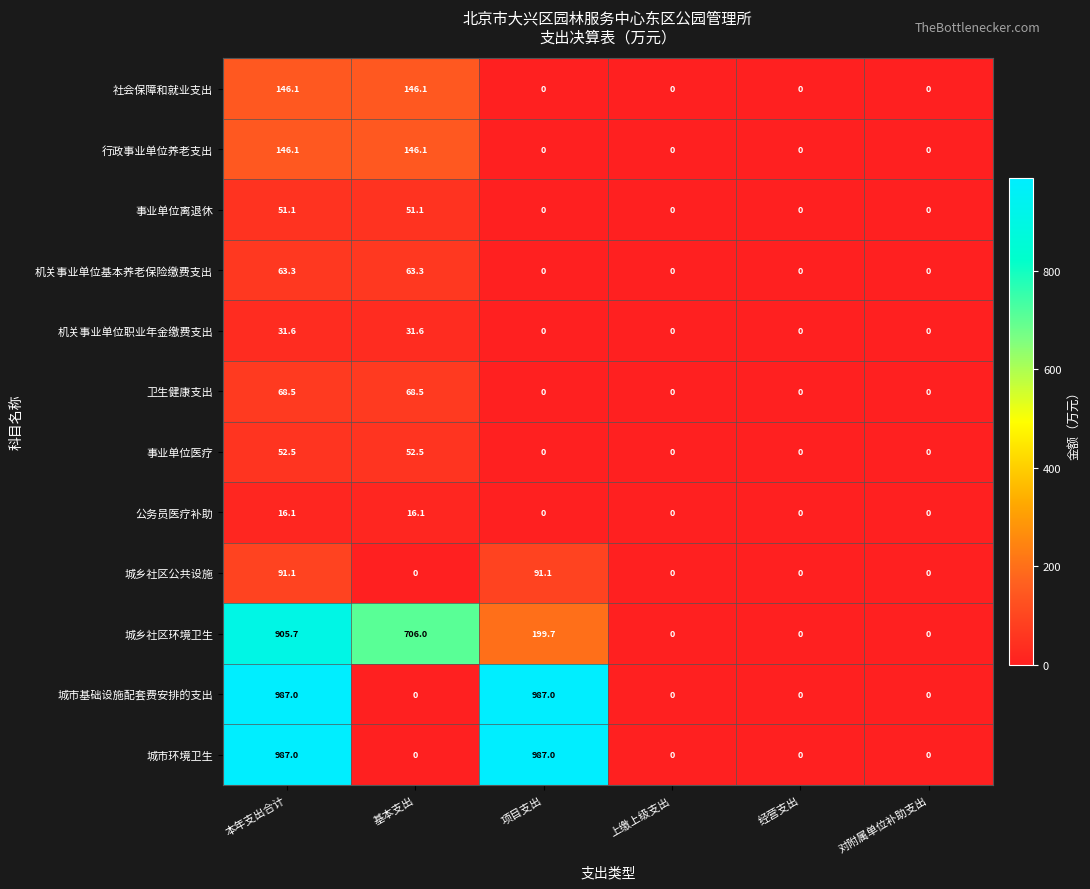

At how many categories does at least one series exceed 491?

3